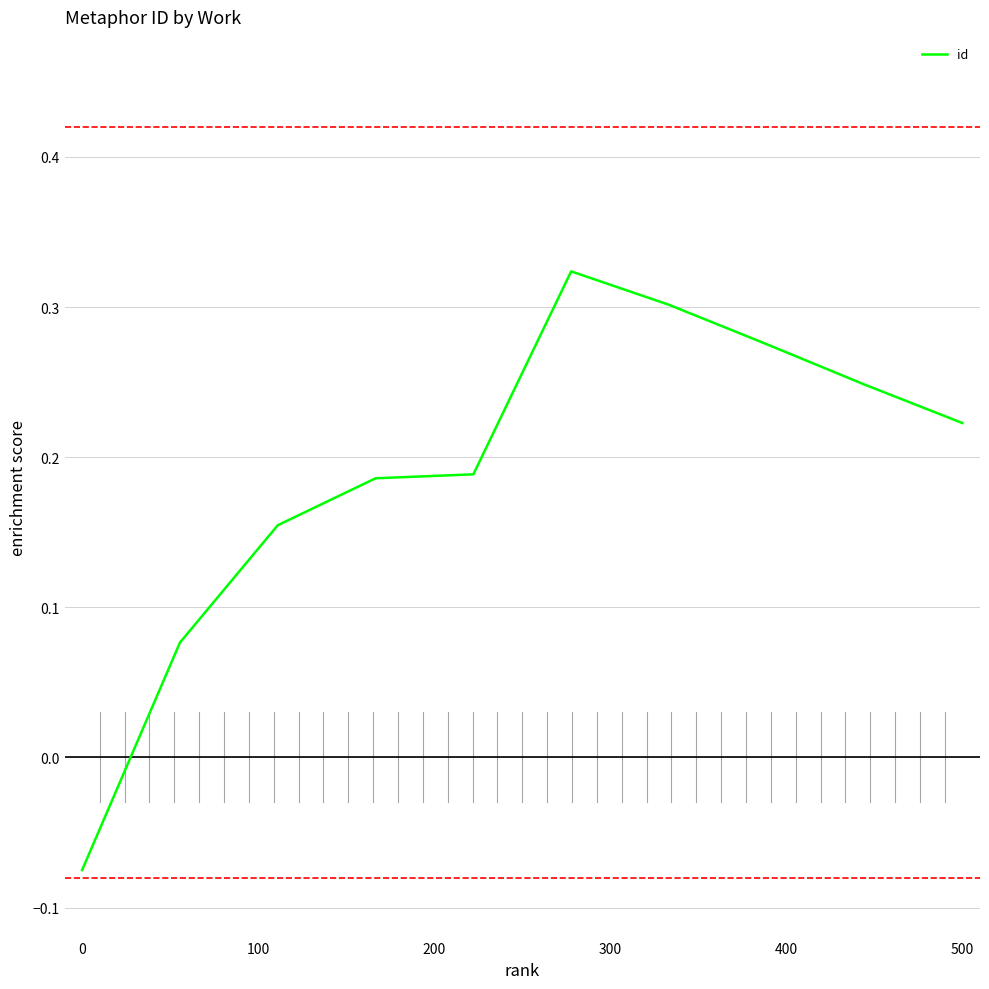

What is the difference between the maximum and minimum values?

0.4